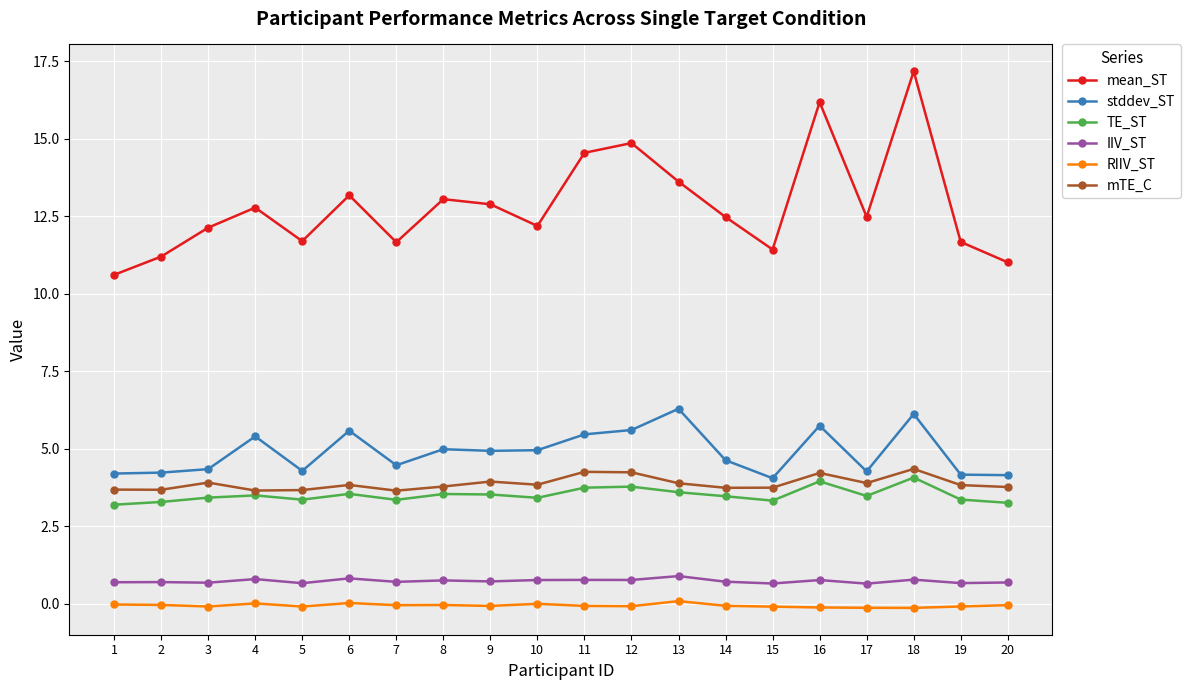

True or false: RIIV_ST and mTE_C intersect in this chart.

False